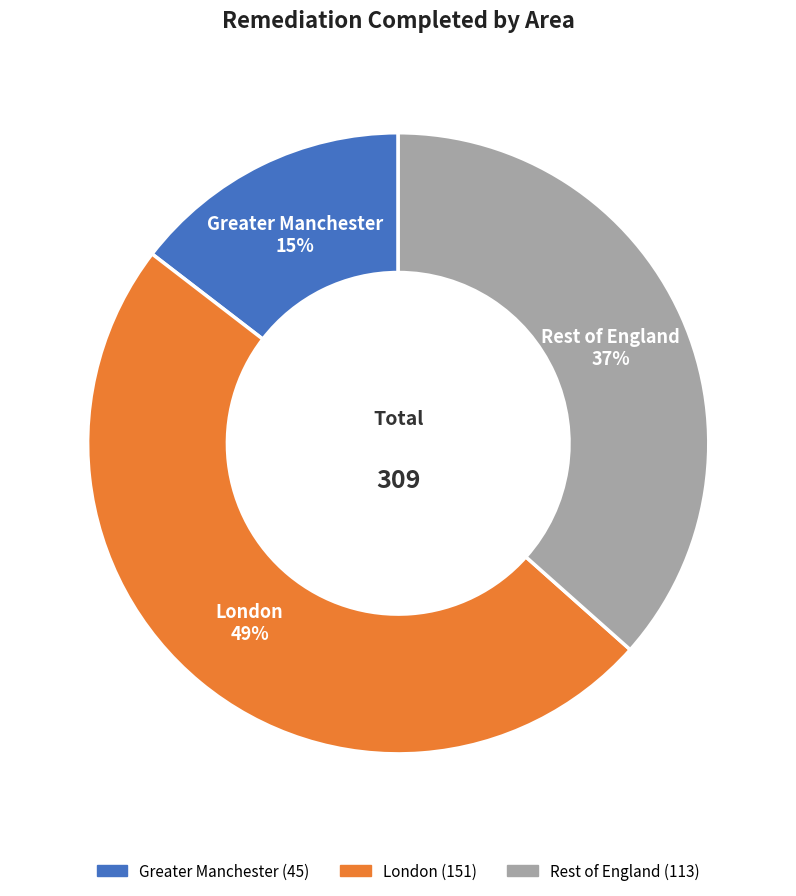

Does Greater Manchester represent more than half of the total?

No